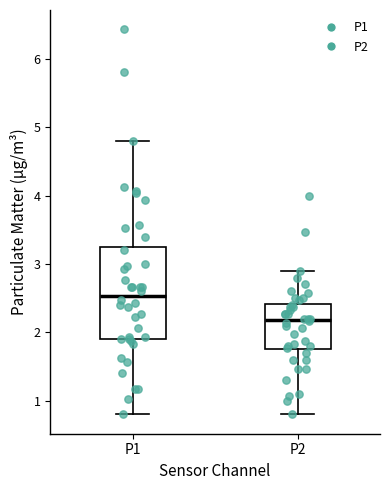

Where does the median line of the box for P1 sit on the y-axis? The values are not printed on the chart, so give them approximately, as read against the axis.

2.5